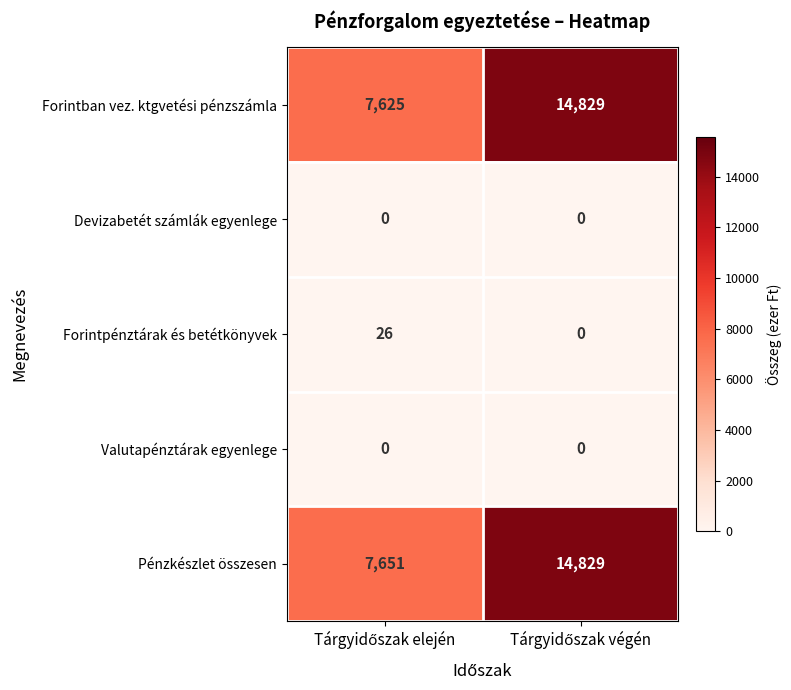

Which series has the largest total across all categories?

Pénzkészlet összesen